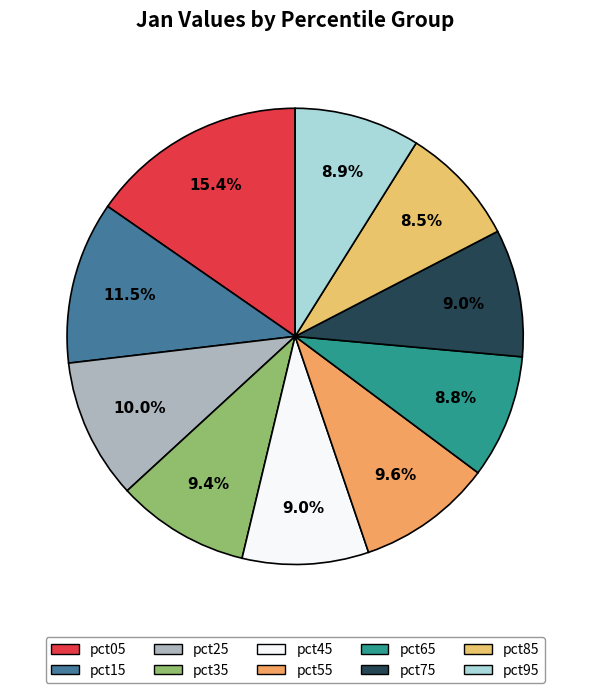

The pct15 slice represents 12% of the pie. True or false?

True